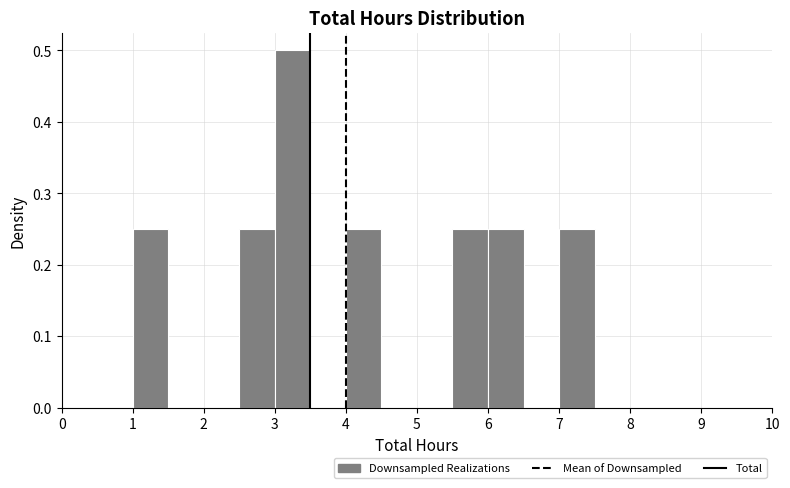

What is the height of the bar covering 2.5 to 3.0 on the x-axis? The values are not printed on the chart, so give them approximately, as read against the axis.

0.25